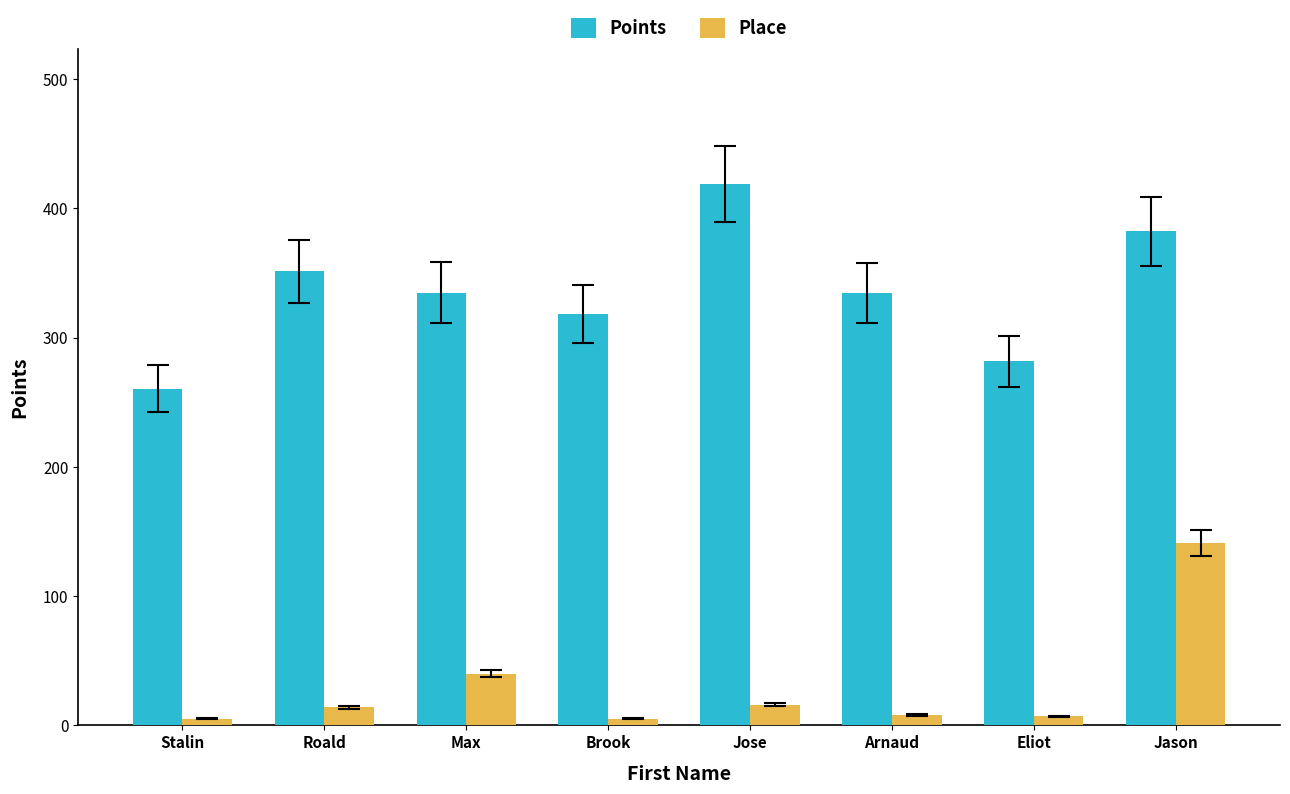

Between Max and Eliot, which series saw the biggest shift?

Points